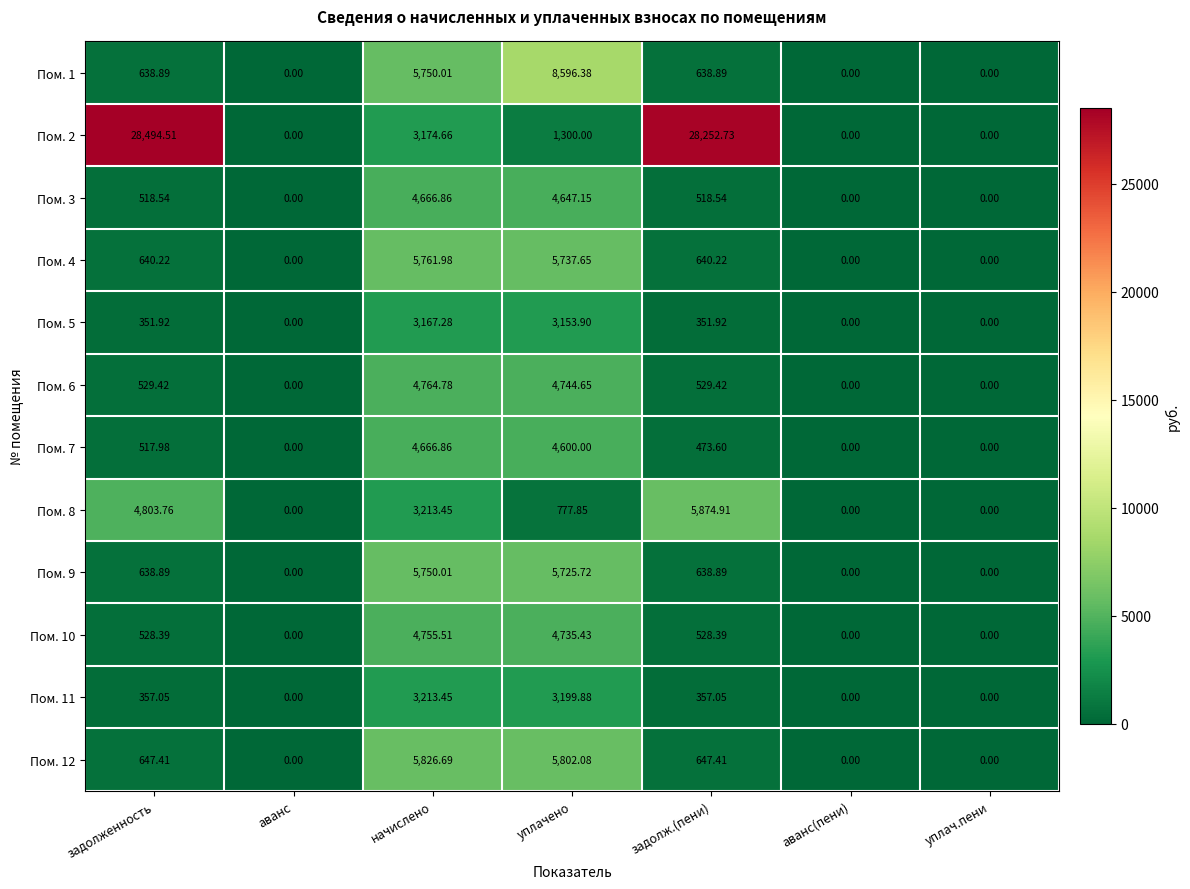

At which label does Пом. 9 first exceed 638?

задолженность